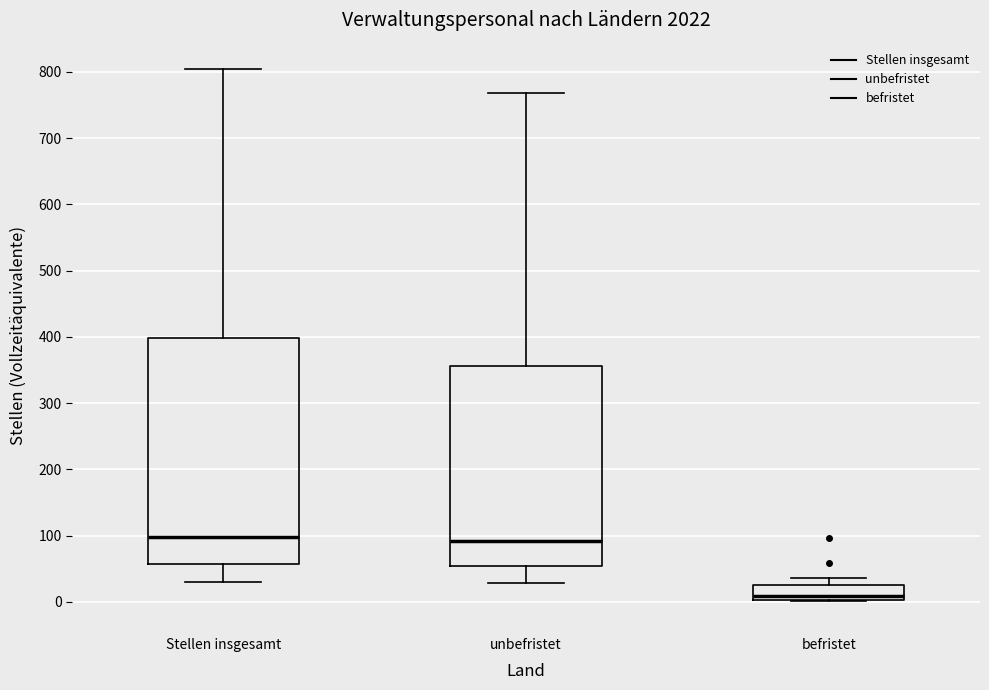

Reading left to right, read every box against the y-axis: the position of its median line, the range the box covers, and the ends of its whiskers. The values are not printed on the chart, so give them approximately, as read against the axis.

Stellen insgesamt: median 100, box 60 to 400, whiskers 30 to 800
unbefristet: median 90, box 50 to 360, whiskers 30 to 770
befristet: median 10, box 0 to 20, whiskers 0 to 40